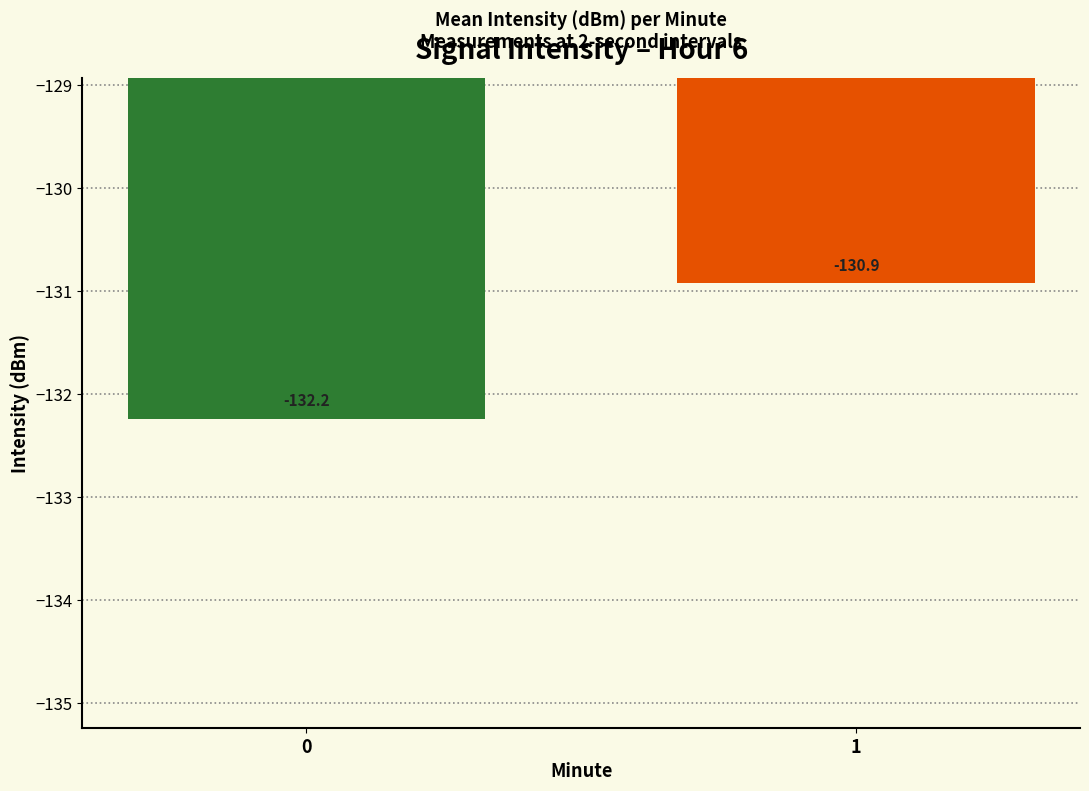

List the labels in order of value, smallest first.

0, 1